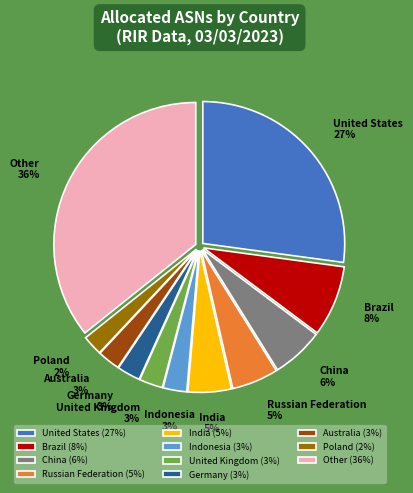

Do China and Poland together represent more than half of the pie?

No